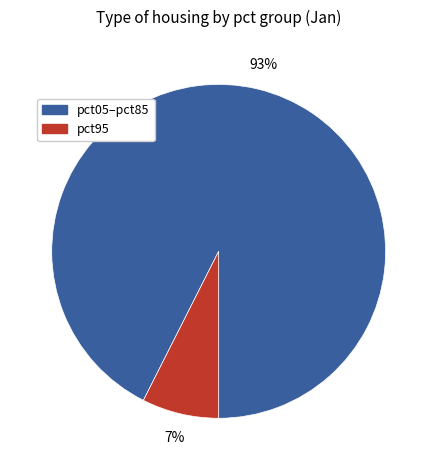

What is the smallest slice in the pie chart?

pct95